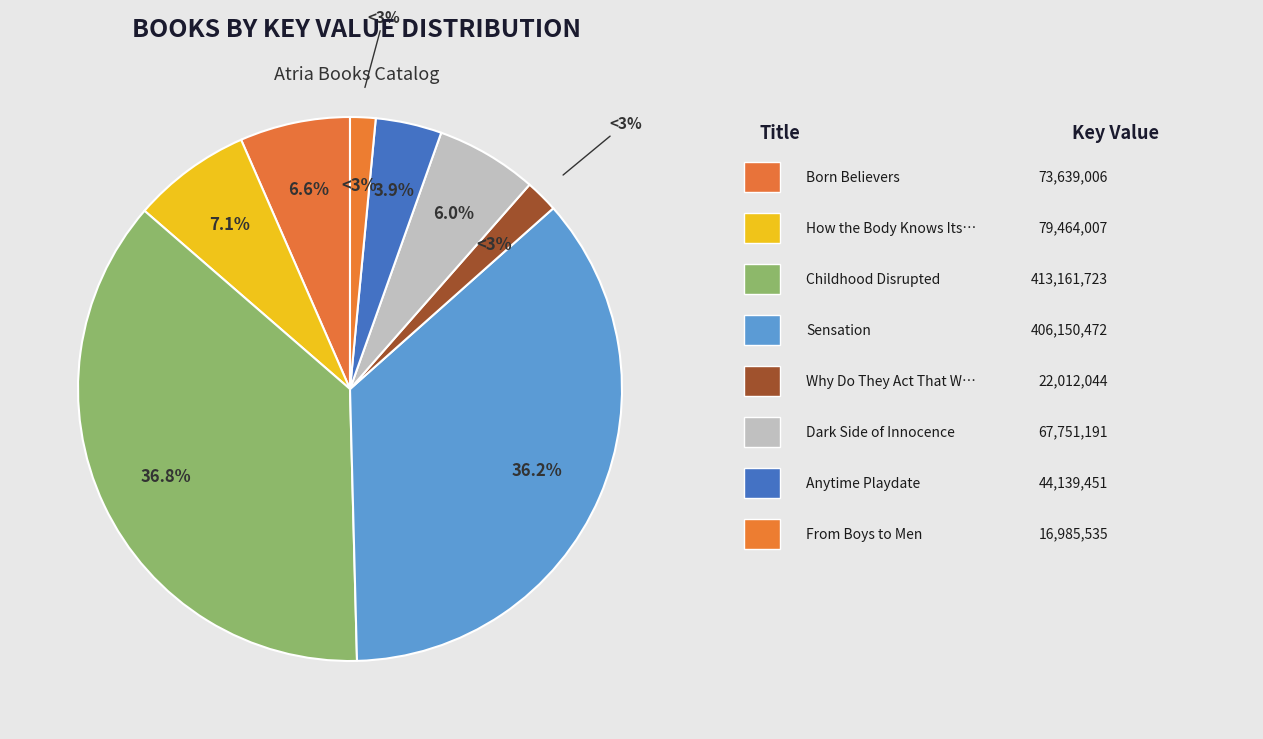

Is there any slice that represents more than half of the pie?

No